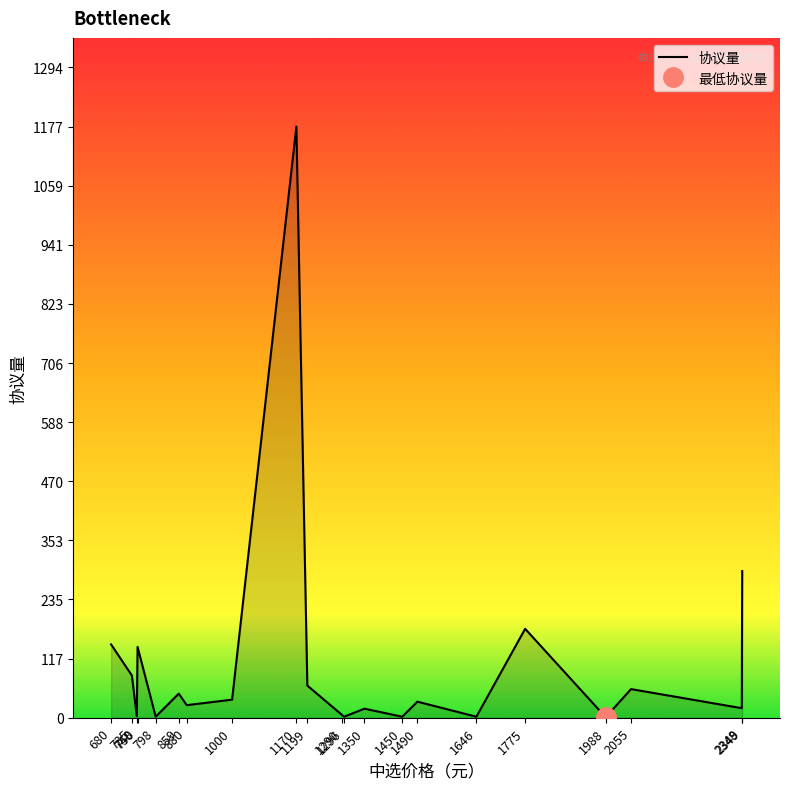

How many distinct data groups are displayed?

1